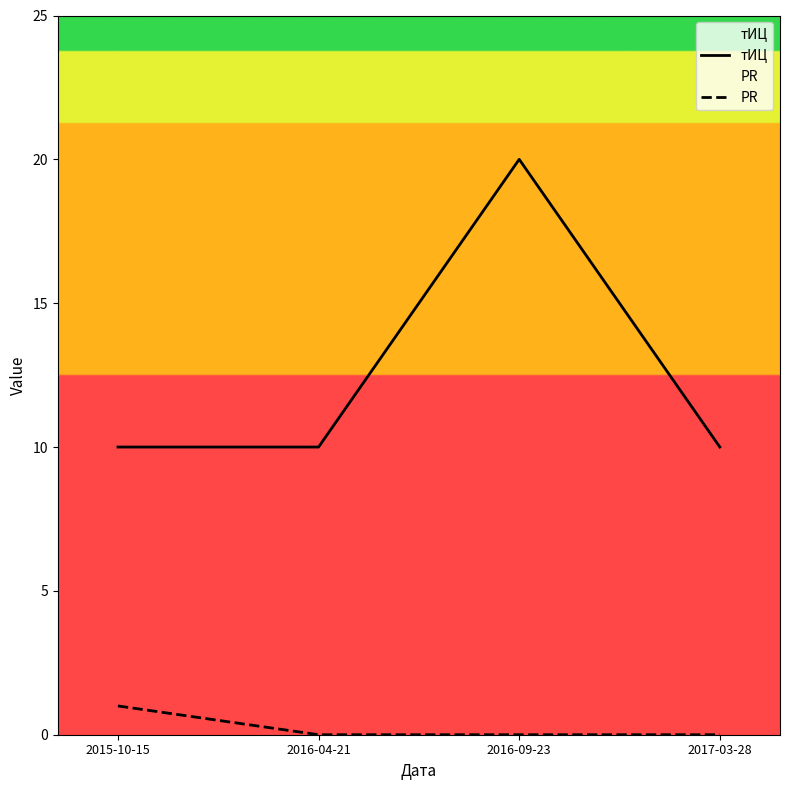

Is it true that PR equals 0 at 2017-03-28?

False